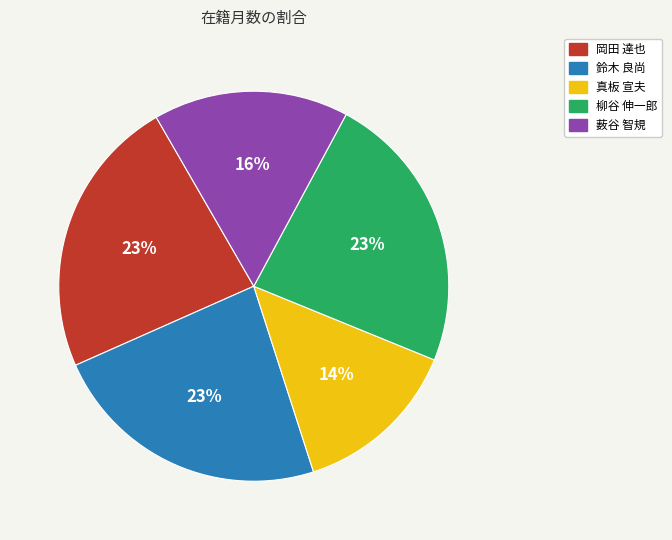

Is it true that 鈴木 良尚 is 11% of the pie?

False